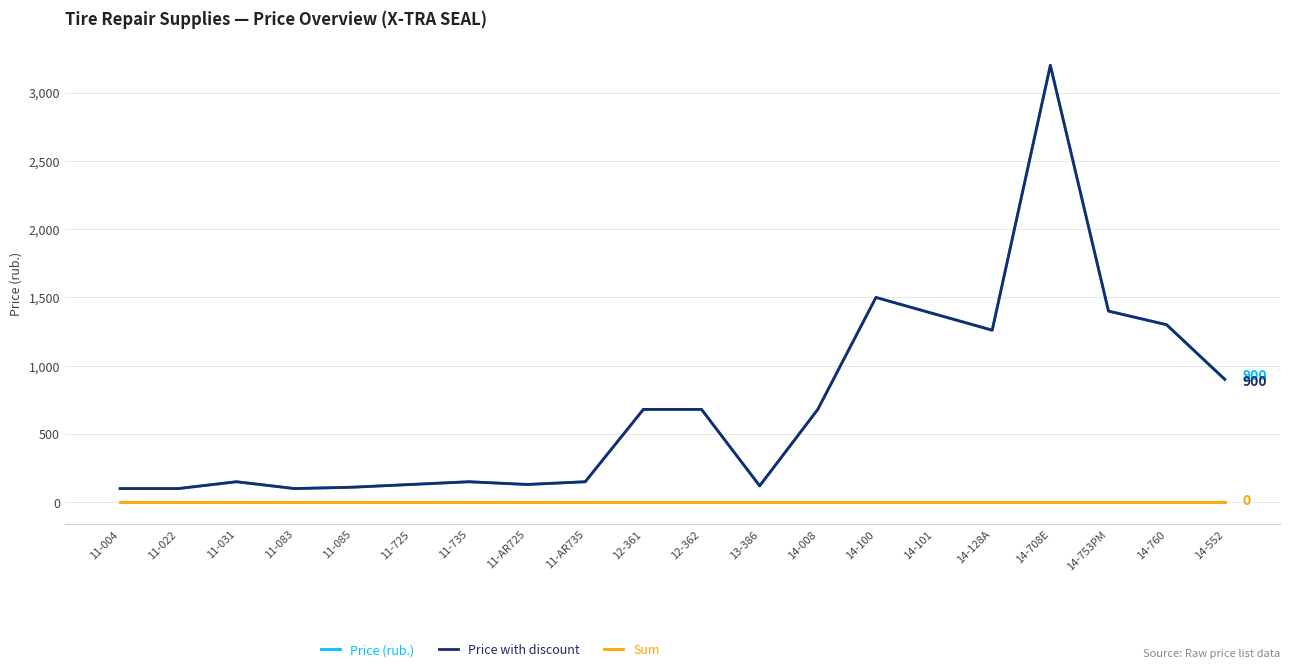

The value of Price (rub.) at 11-004 is 100. True or false?

True